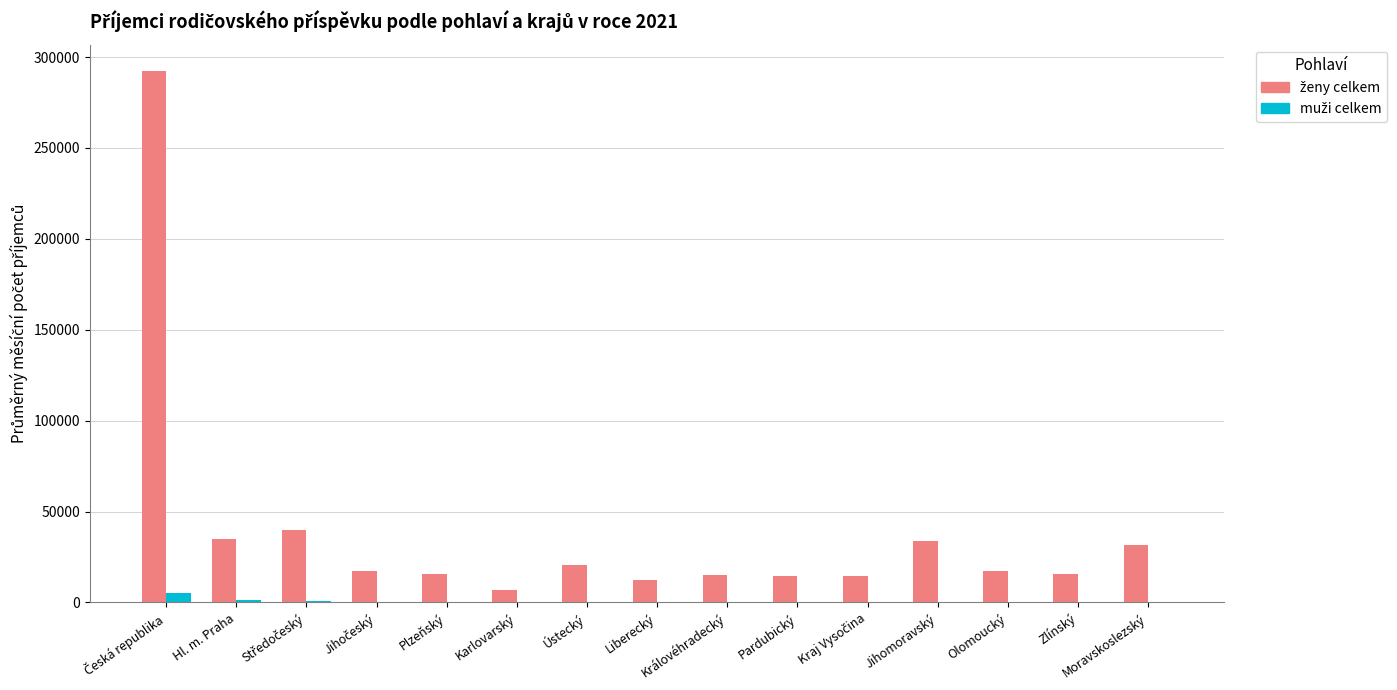

The value of ženy celkem at Ústecký is 20837. True or false?

True